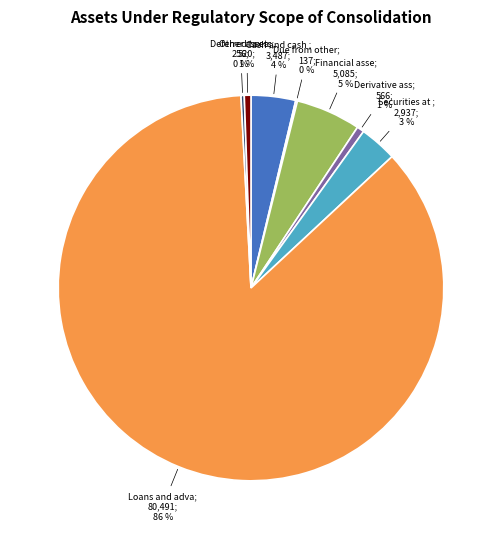

To the nearest percent, what is the average slice percentage?

12%